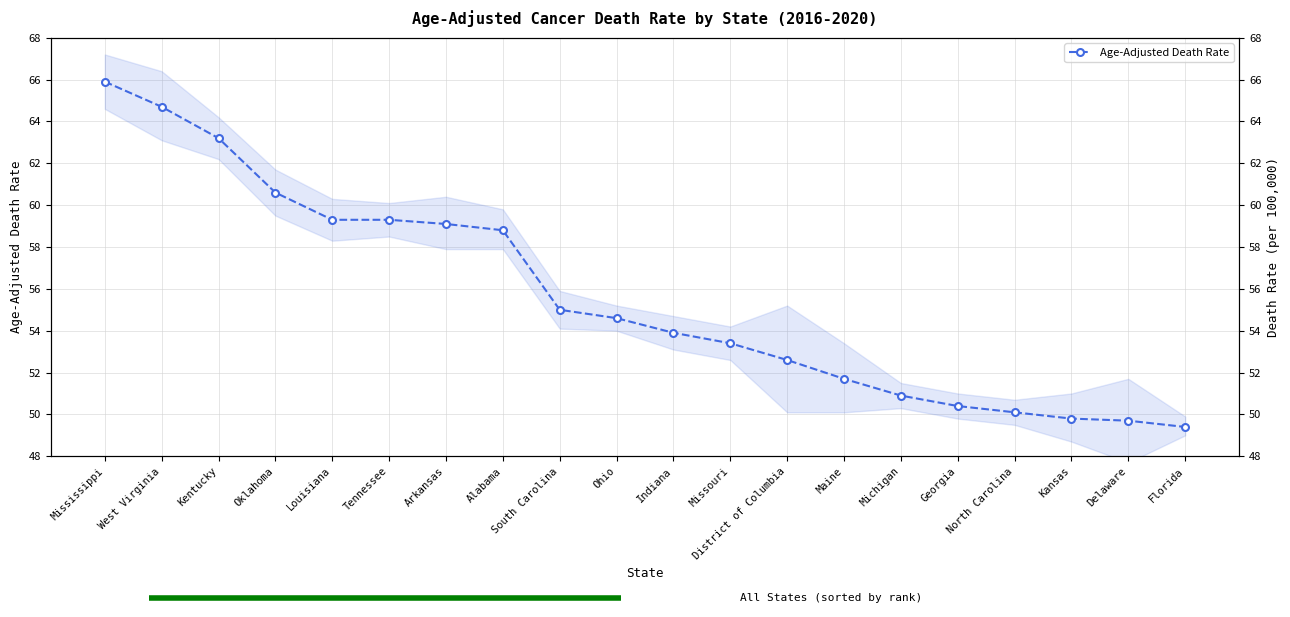

The value at Mississippi is 65.9. True or false?

True